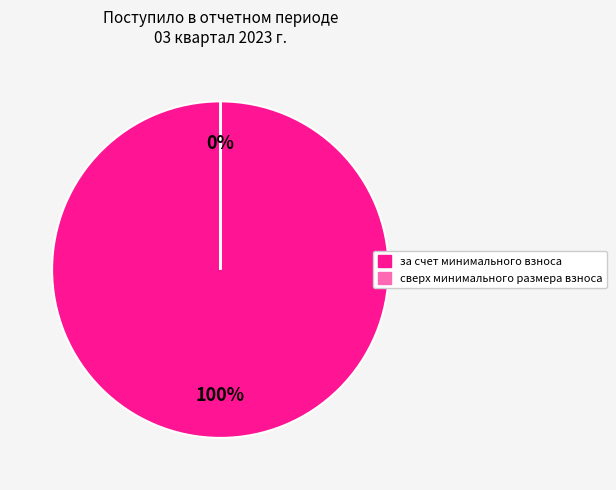

To the nearest percent, what percentage of the pie is за счет минимального взноса?

100%